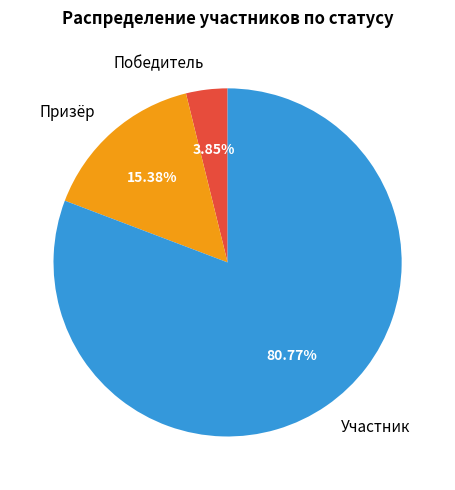

How many segments does this pie chart have?

3